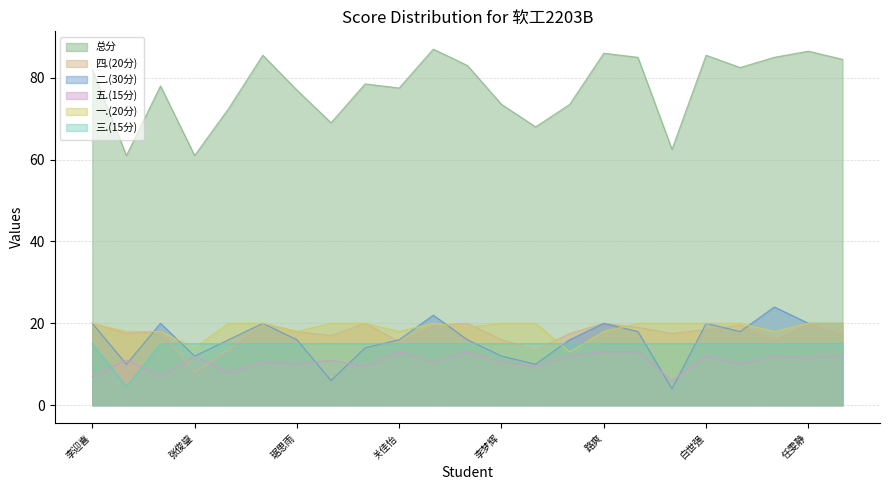

At how many categories does at least one series exceed 45?

23